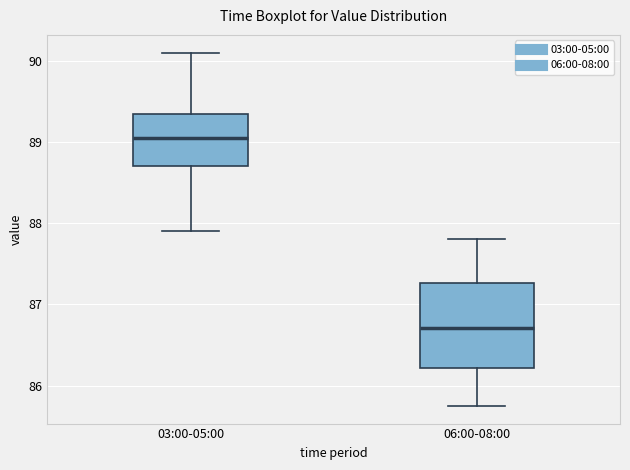

Which box has the lowest median line?

06:00-08:00